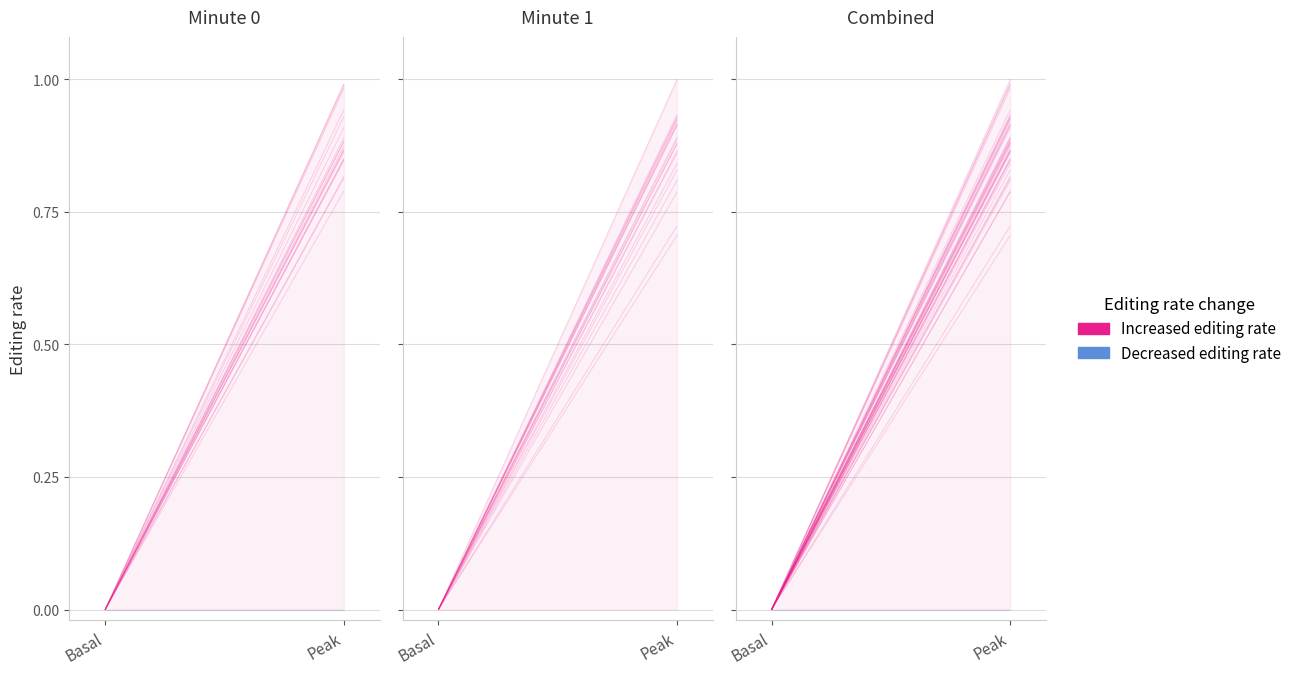

True or false: Decreased editing rate has a value of 0.0 at Peak.

True